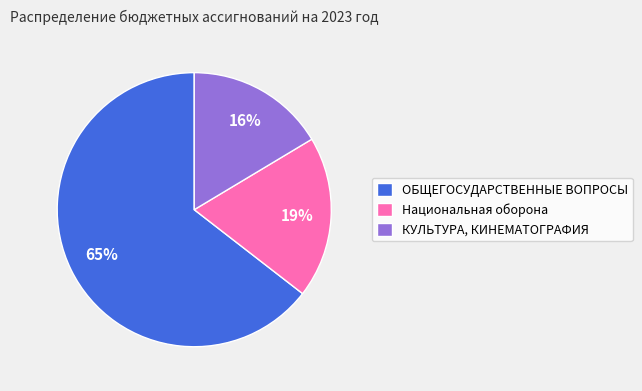

What percentage is the ОБЩЕГОСУДАРСТВЕННЫЕ ВОПРОСЫ slice, to the nearest percent?

65%